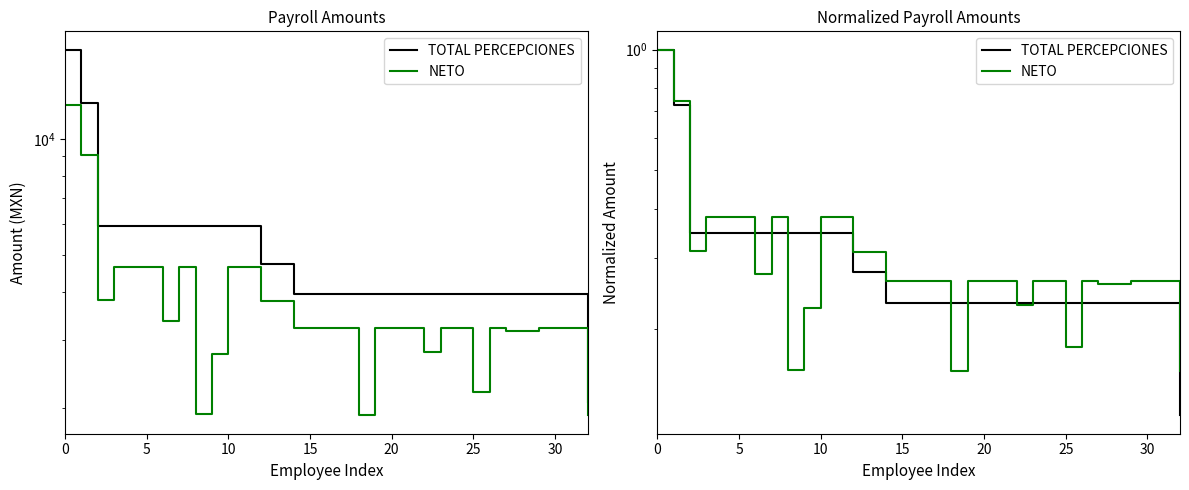

What are all the series names shown in the legend?

TOTAL PERCEPCIONES, NETO